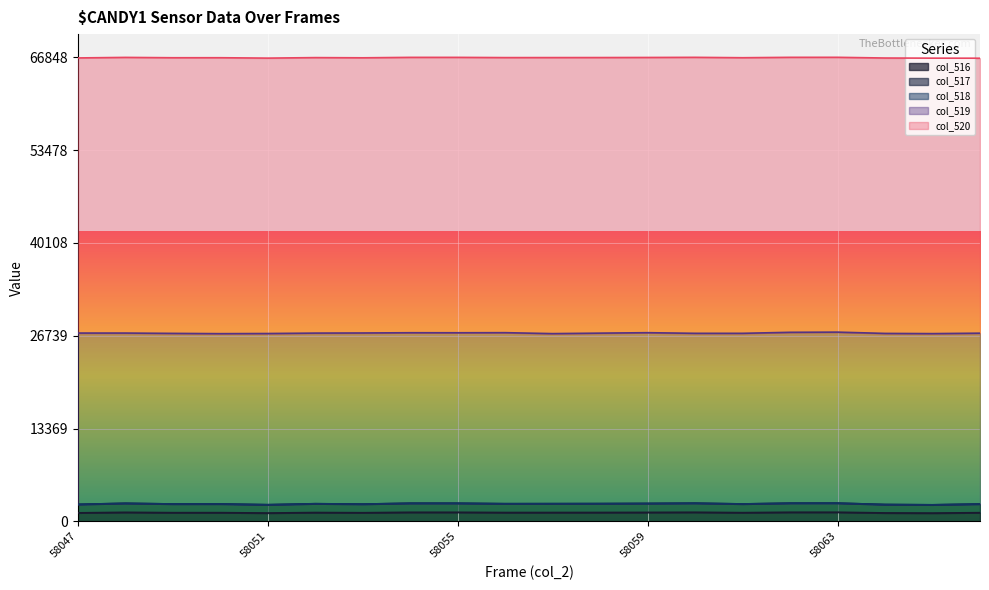

True or false: col_517 and col_516 cross at least once.

False